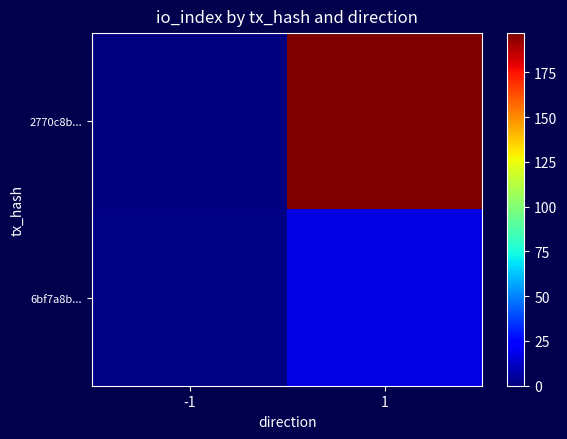

Count the number of categories in the chart.

2